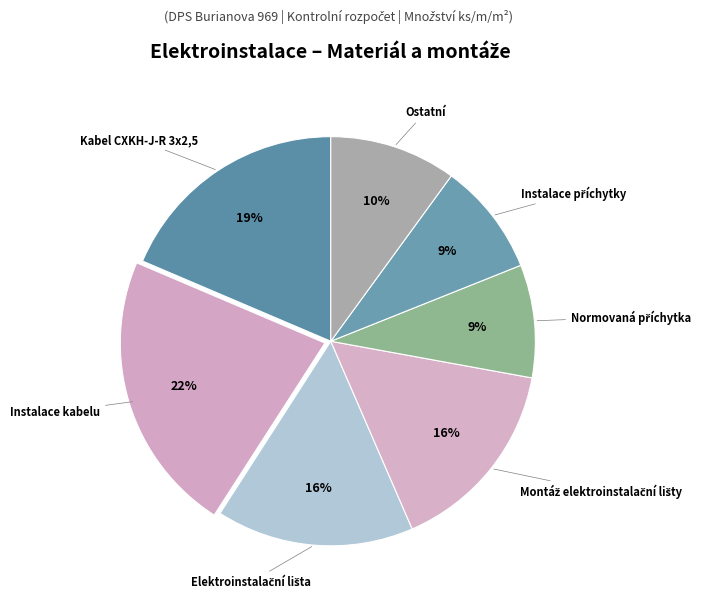

The Instalace kabelu slice represents 31% of the pie. True or false?

False